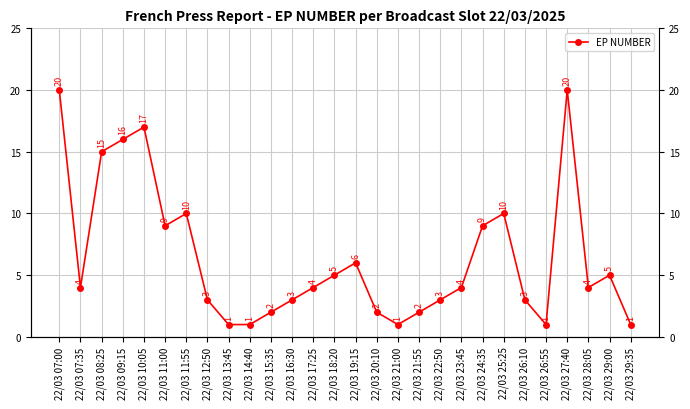

What is the smallest value displayed?

1